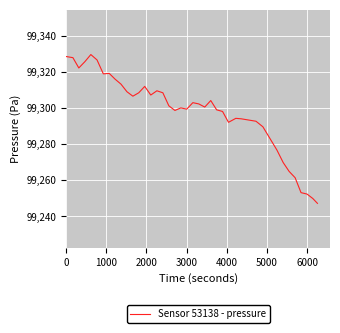

What is the minimum value shown in the chart?

99247.2